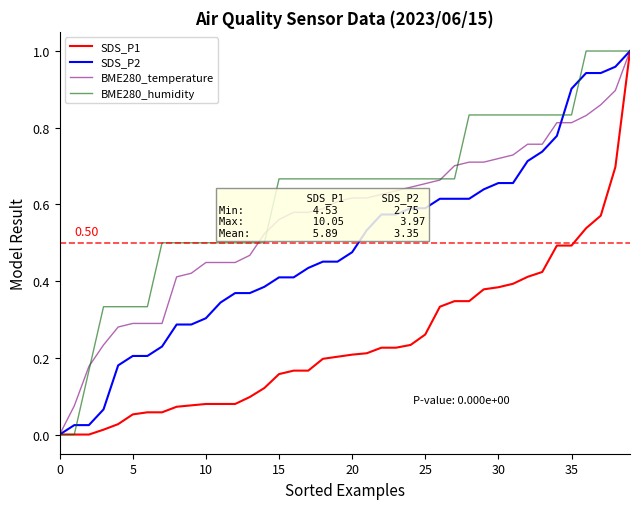

Which series has the largest total across all categories?

BME280_humidity